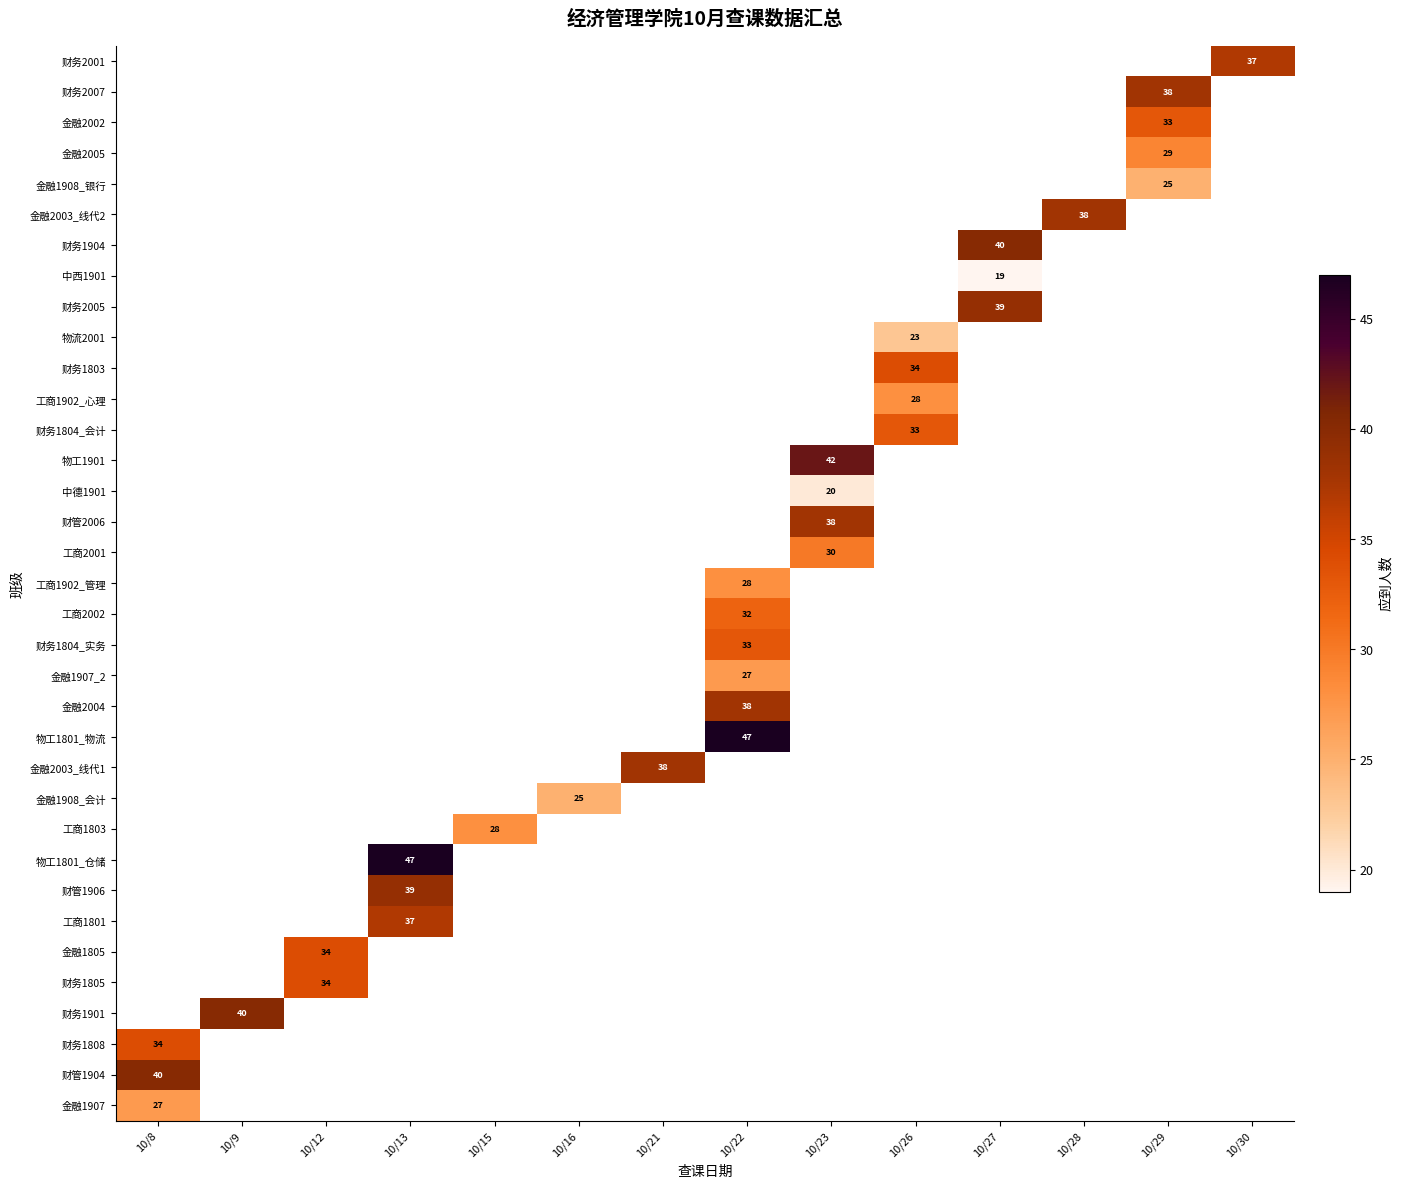

How many categories are shown in the chart?

14